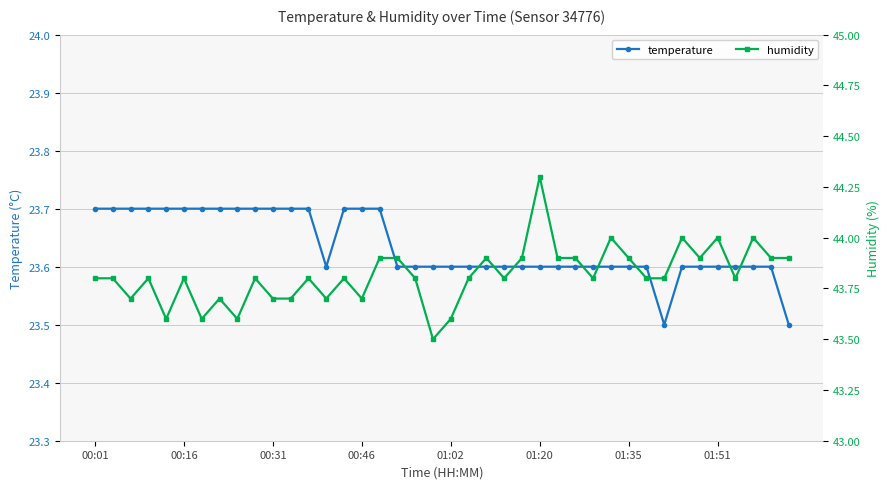

The temperature series shows 6.6 at 00:16. True or false?

False